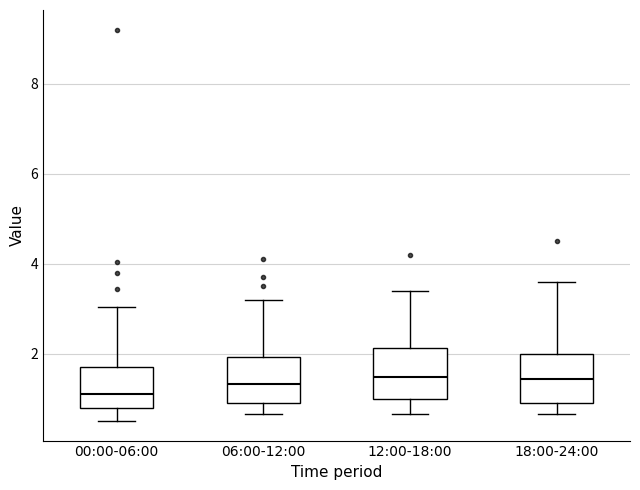

Reading left to right, read every box against the y-axis: the position of its median line, the range the box covers, and the ends of its whiskers. The values are not printed on the chart, so give them approximately, as read against the axis.

00:00-06:00: median 1.2, box 0.8 to 1.8, whiskers 0.6 to 3.0
06:00-12:00: median 1.4, box 0.8 to 2.0, whiskers 0.6 to 3.2
12:00-18:00: median 1.4, box 1.0 to 2.2, whiskers 0.6 to 3.4
18:00-24:00: median 1.4, box 0.8 to 2.0, whiskers 0.6 to 3.6